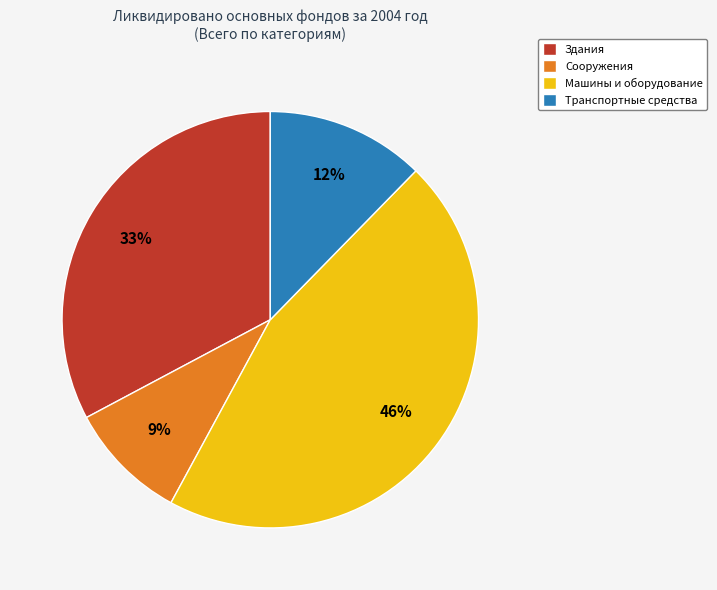

Is the sum of Здания and Сооружения greater than half?

No